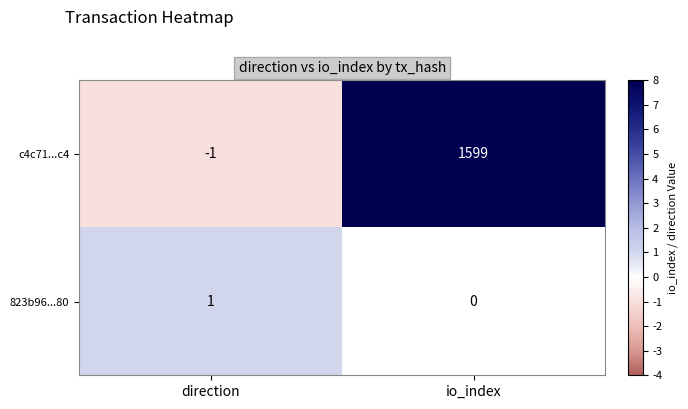

List the series in order of their peak value, highest first.

c4c71...c4, 823b96...80